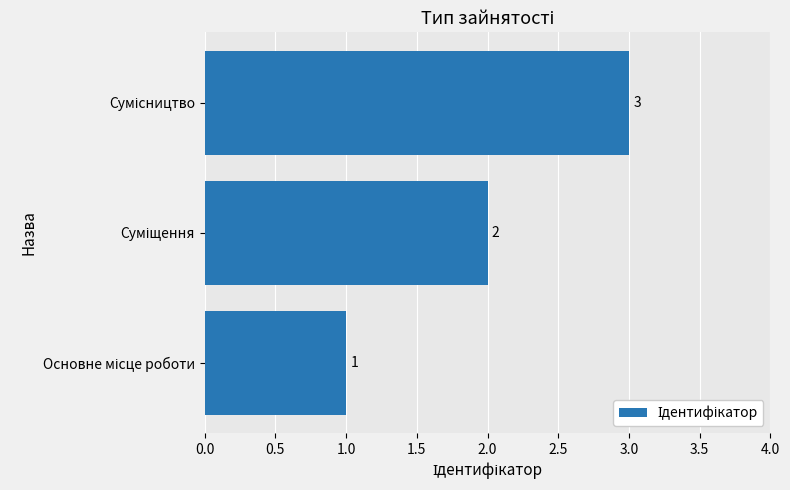

Count the values in the range 1 to 3.

3